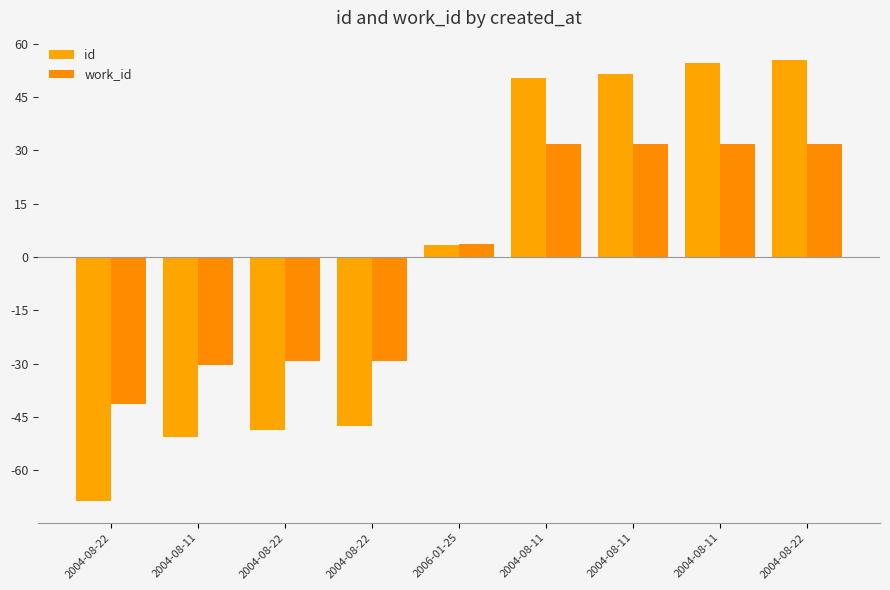

The work_id series shows 3.7 at 2006-01-25. True or false?

True